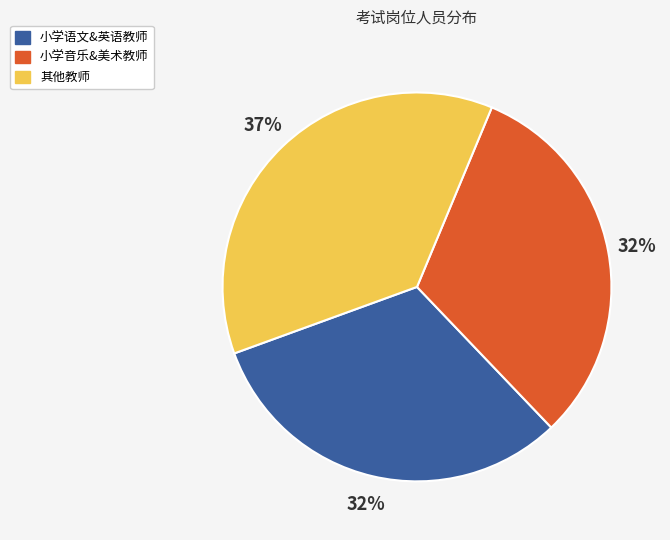

Is there a majority slice in this chart?

No